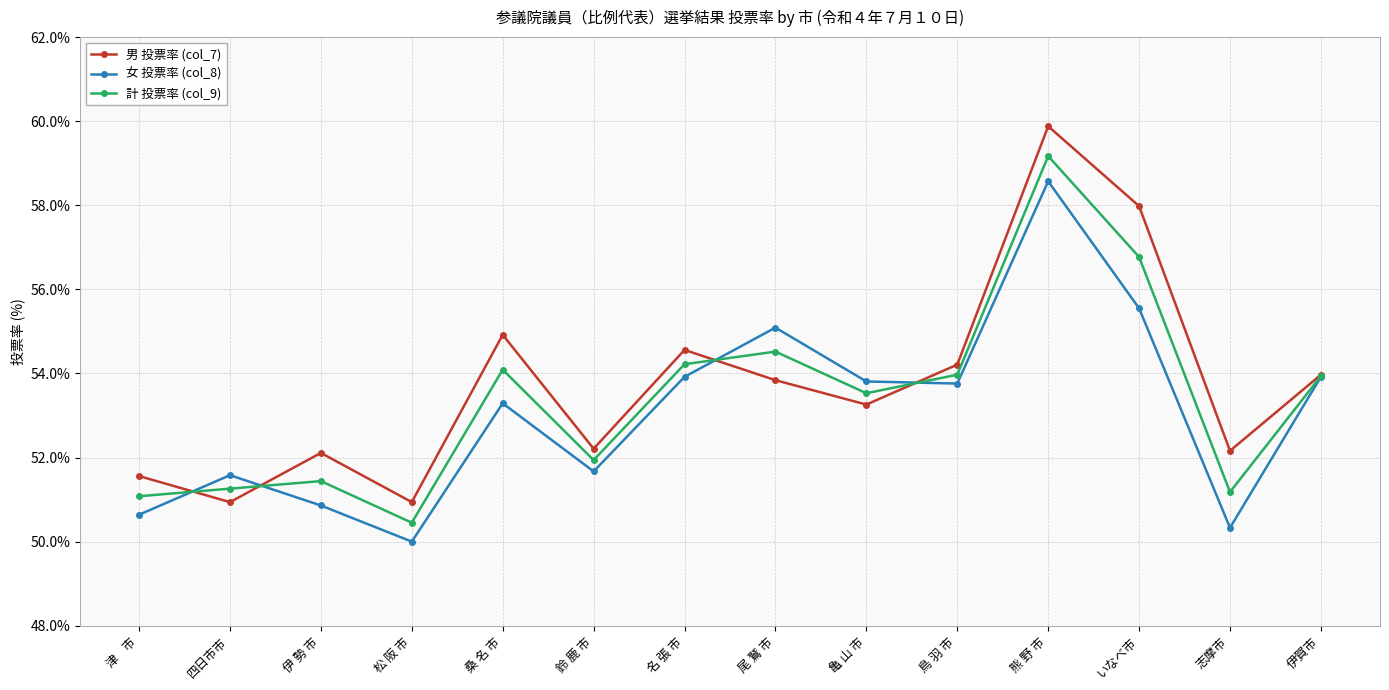

Where is the first local minimum for 男 投票率 (col_7)?

四日市市